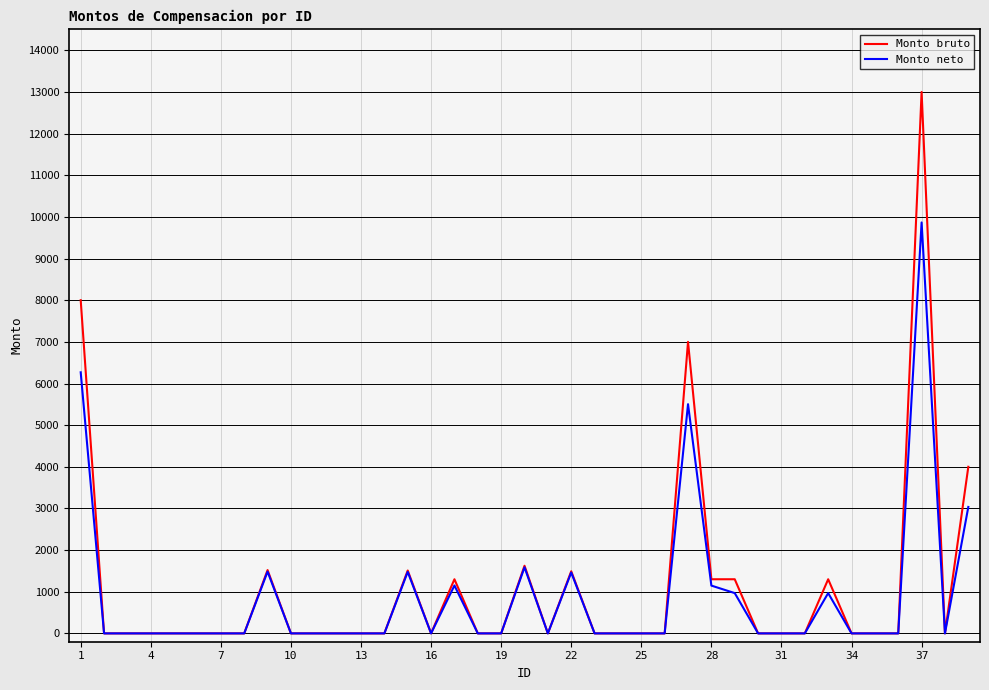

At how many categories does at least one series exceed 12130?

1